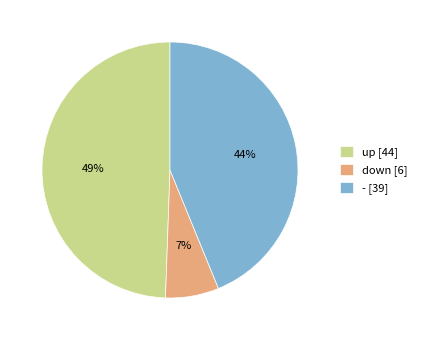

Count the number of slices in the pie.

3